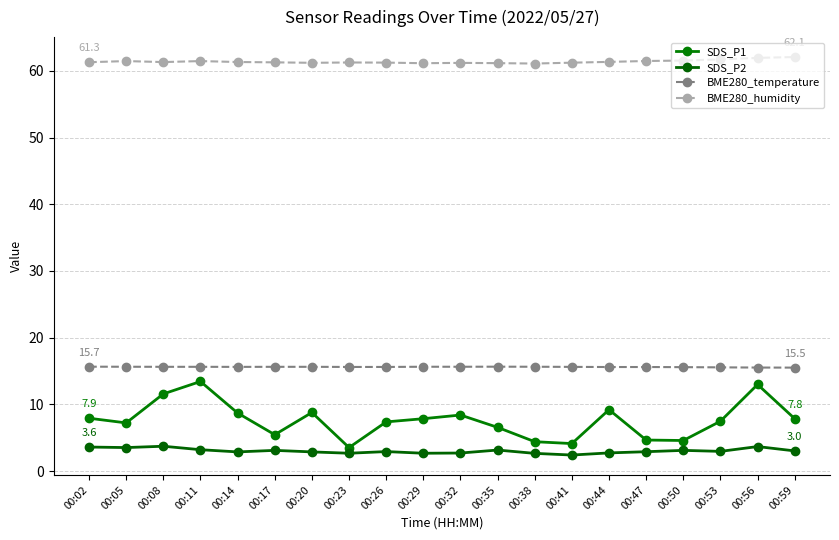

Is this an area chart (filled region under the line)?

No